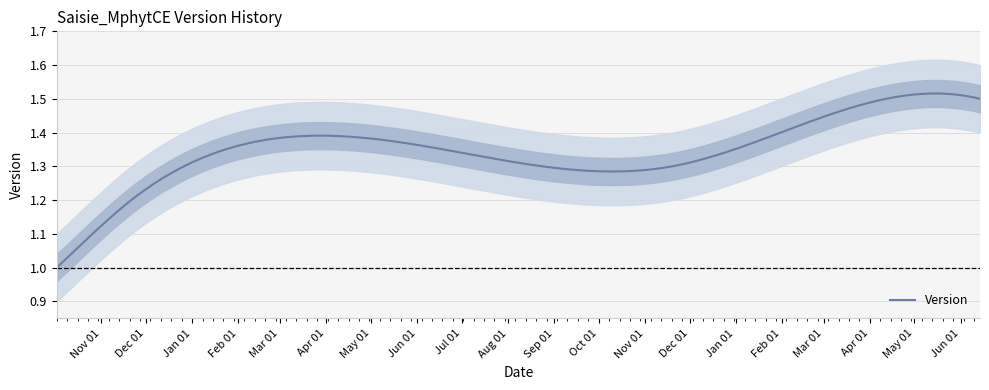

Reading right to left, transcribe all the data shown in this chart.

2019-06-14=1.5	2019-01-31=1.4	2018-11-19=1.3	2017-11-21=1.2	2017-10-26=1.1	2017-10-02=1.0